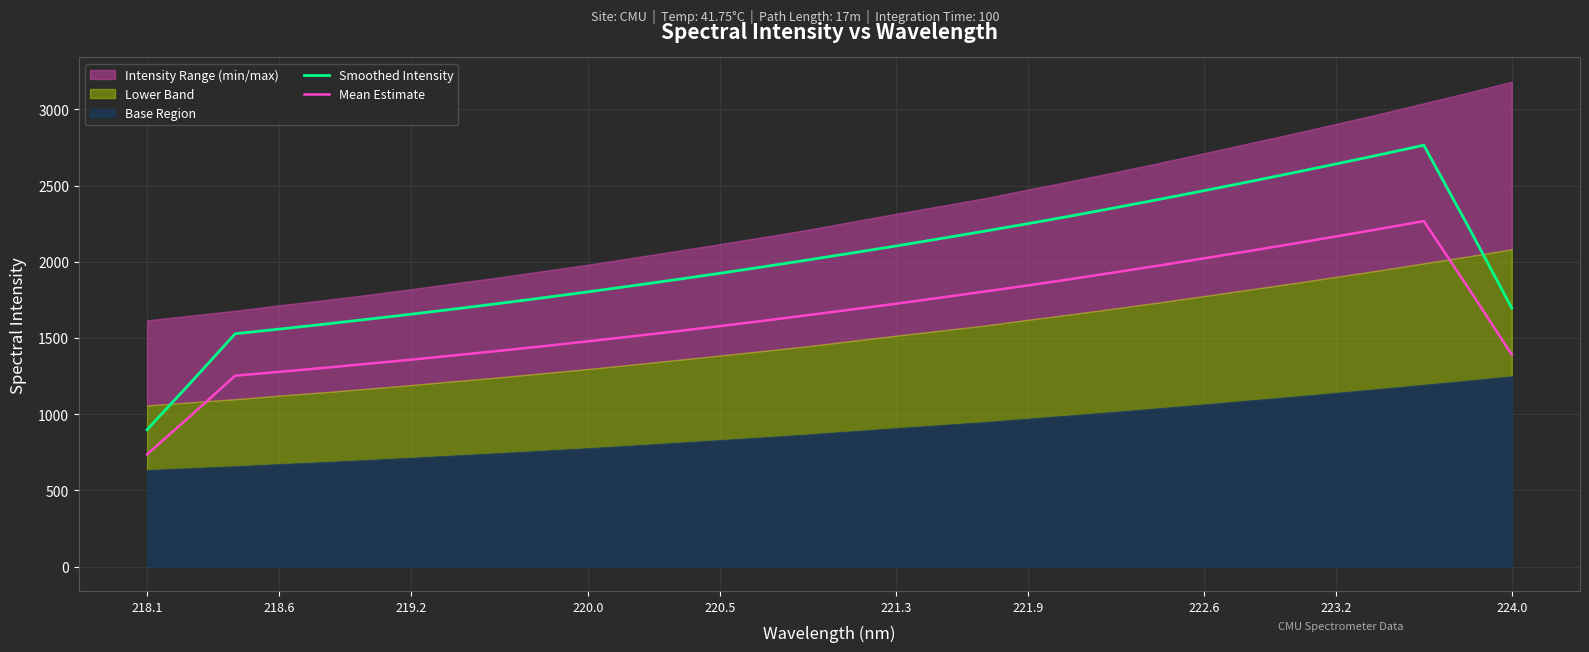

True or false: Mean Estimate and Smoothed Intensity intersect in this chart.

False